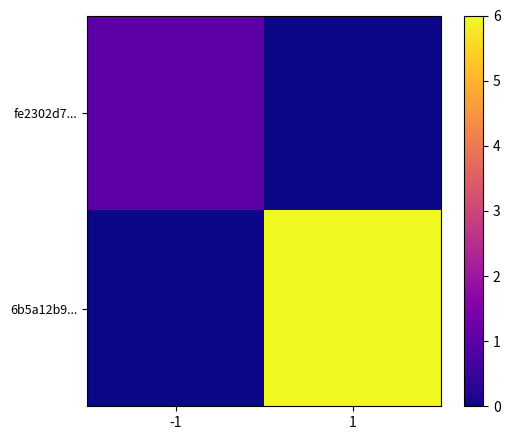

Which series has the largest total across all categories?

6b5a12b9...